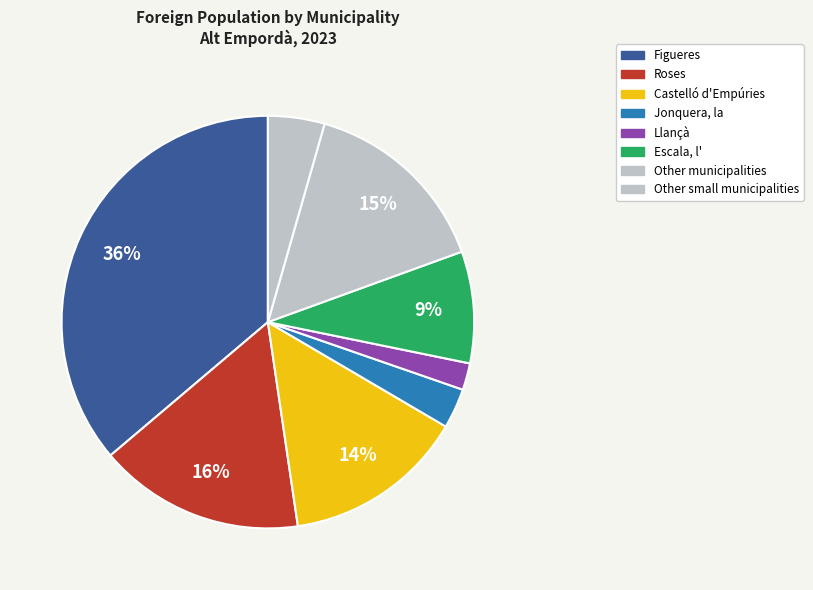

What is the largest slice in the pie chart?

Figueres